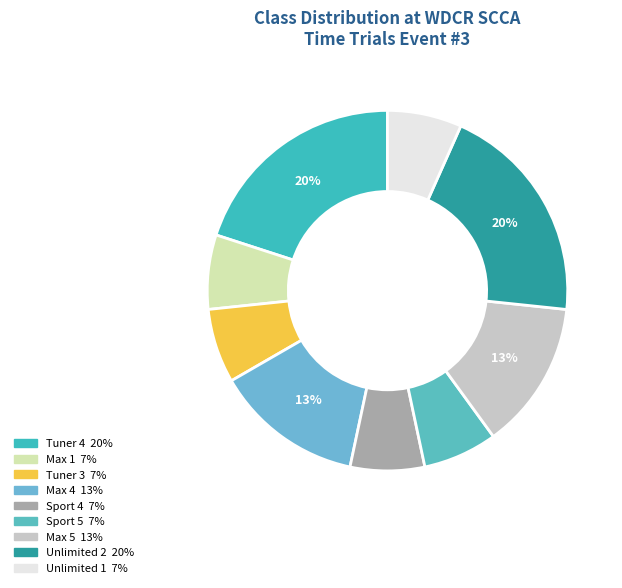

Count the number of slices in the pie.

9